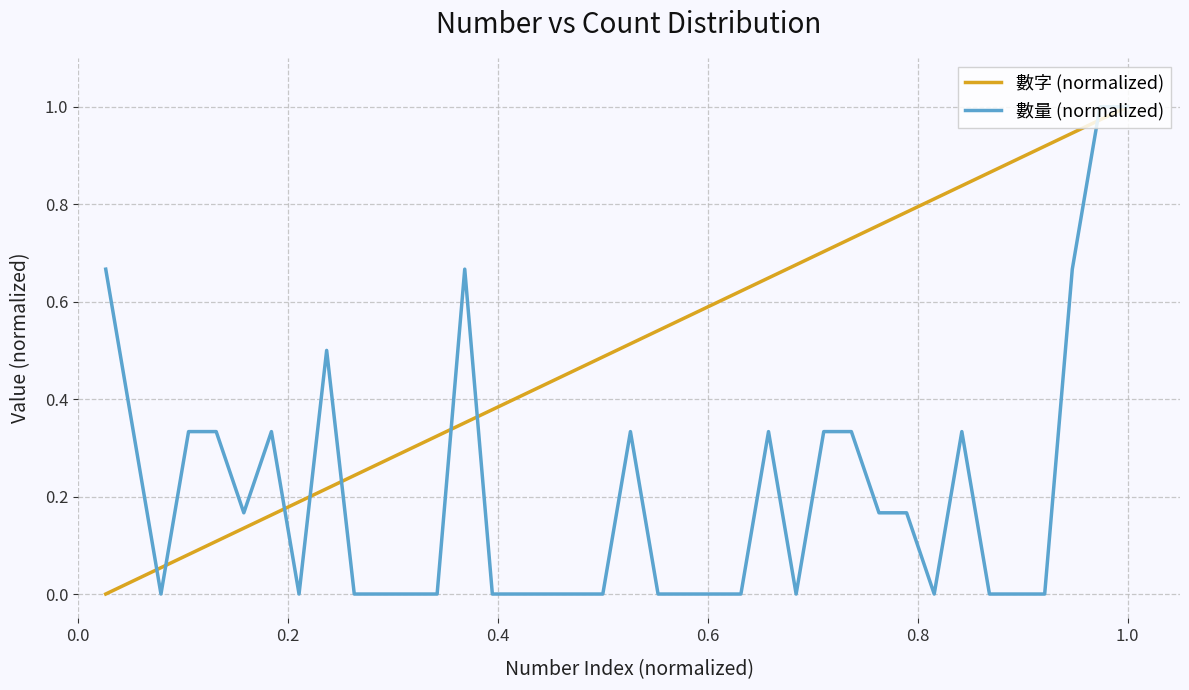

Rank the series by their average value, from highest to lowest.

數字 (normalized), 數量 (normalized)